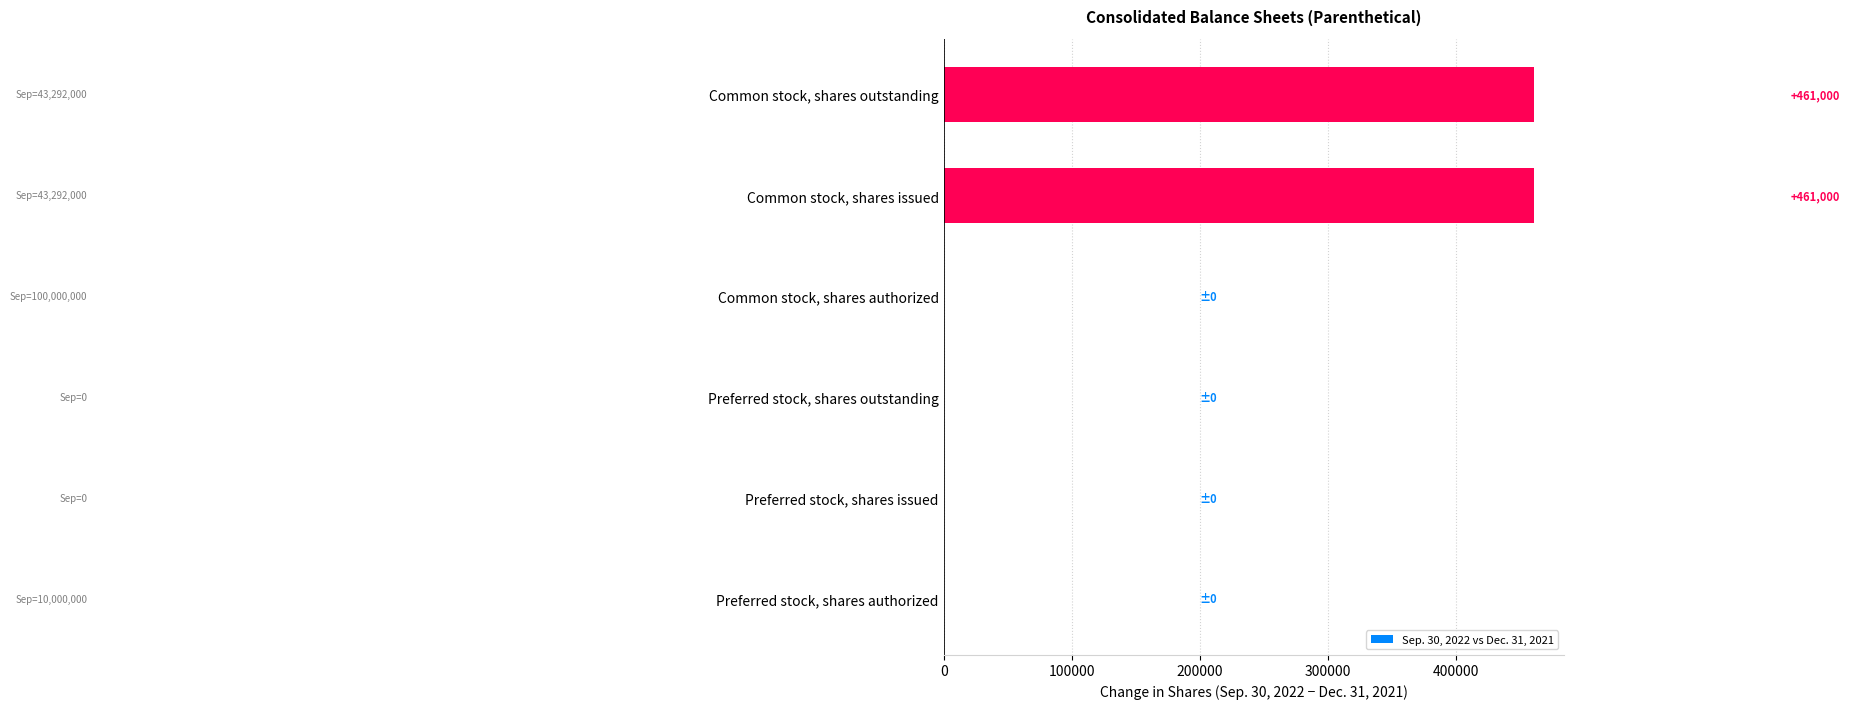

What is the sum of all values?

922000